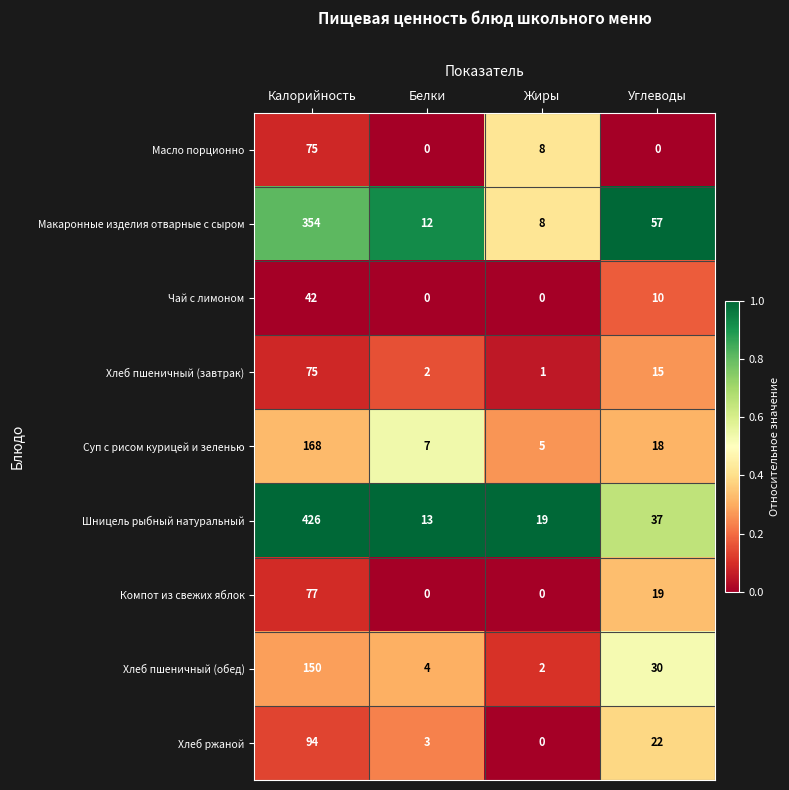

The Хлеб пшеничный (завтрак) series shows 2 at Белки. True or false?

True